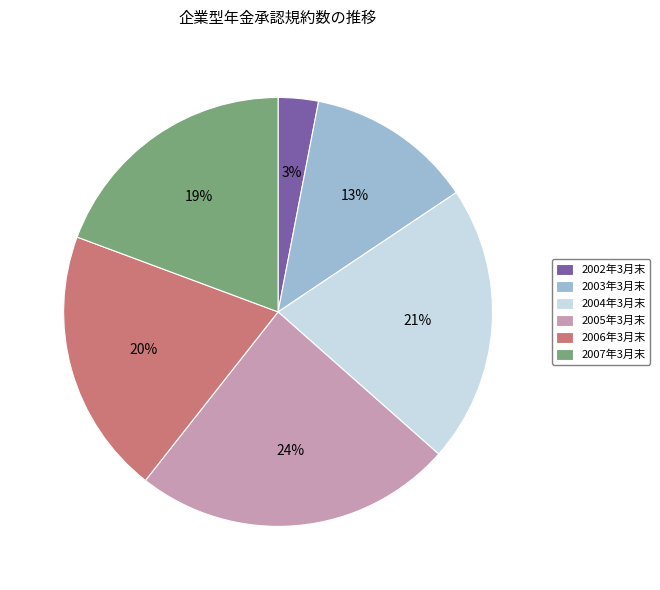

Is there a majority slice in this chart?

No